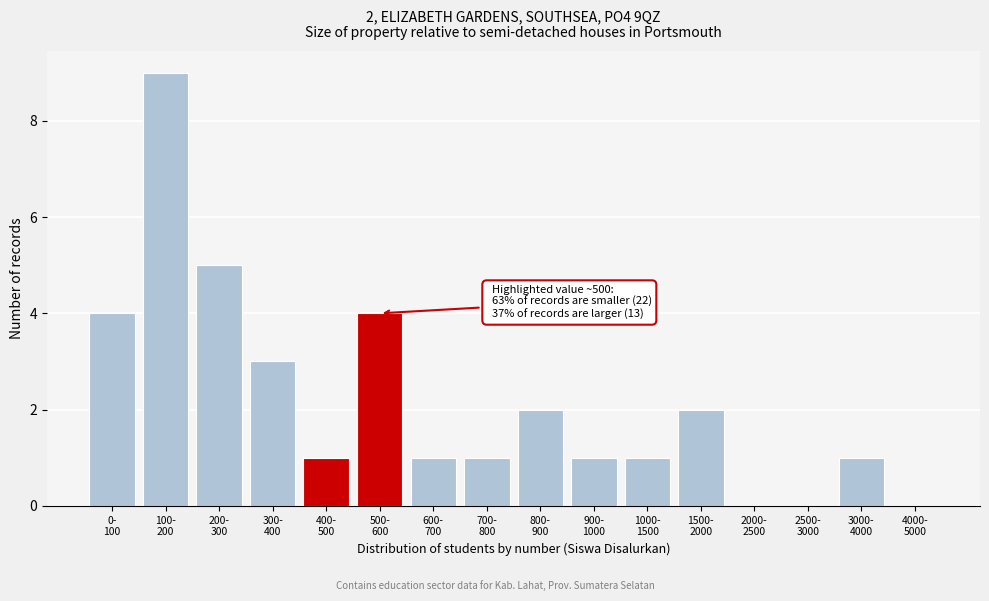

What is the maximum value shown in the chart?

9